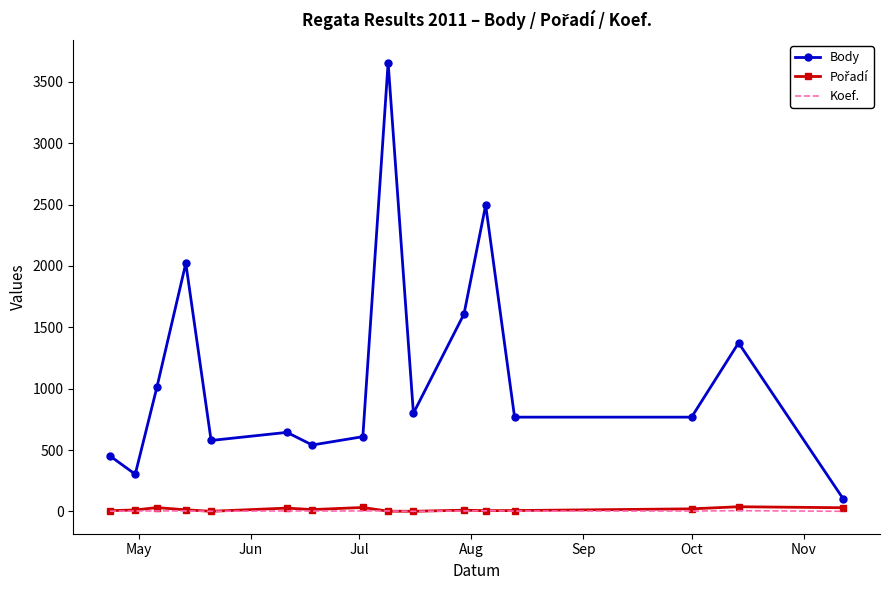

Which series has the widest spread of values?

Body